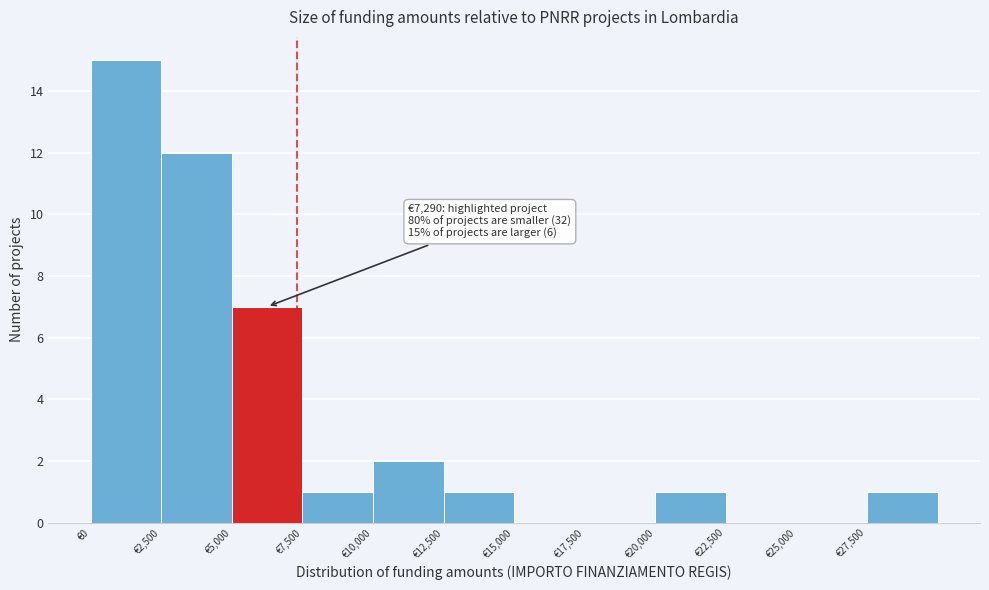

Over which range of the x-axis is the bar tallest?

0 to 2500